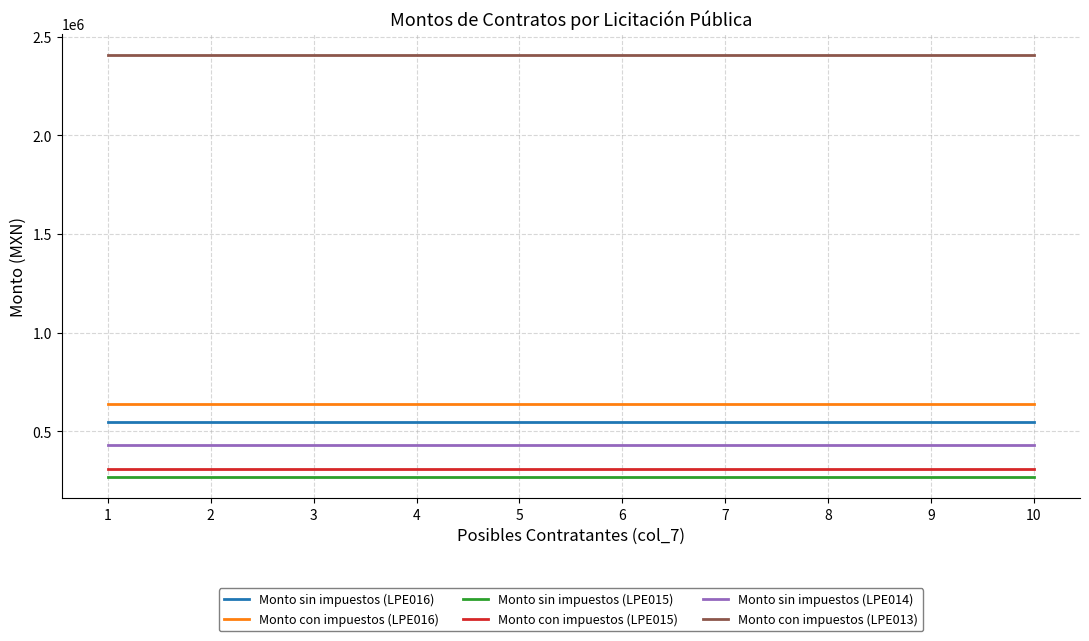

The Monto sin impuestos (LPE014) series shows 675253.8 at 2. True or false?

False